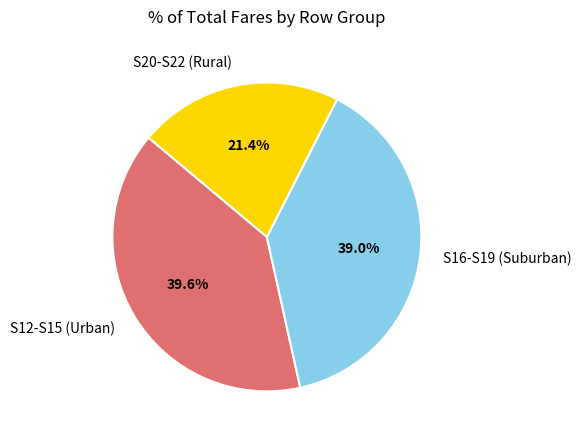

How many slices are in this pie chart?

3